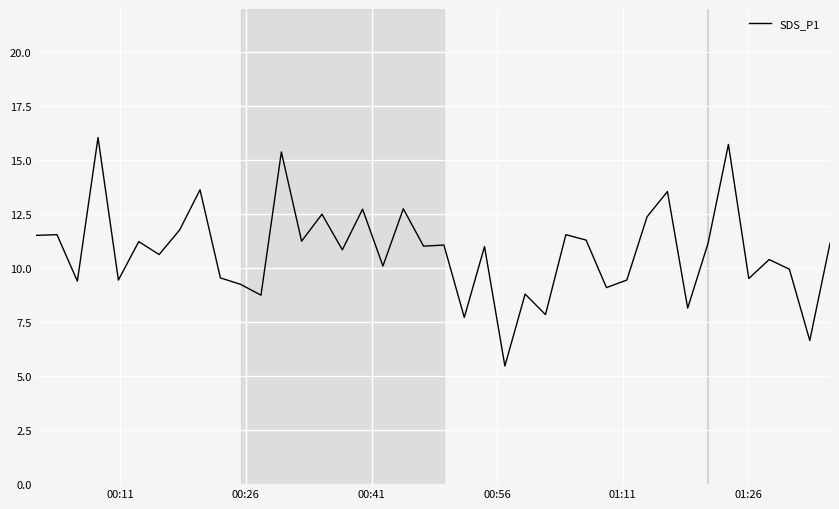

What is the difference between the maximum and minimum values?

10.6